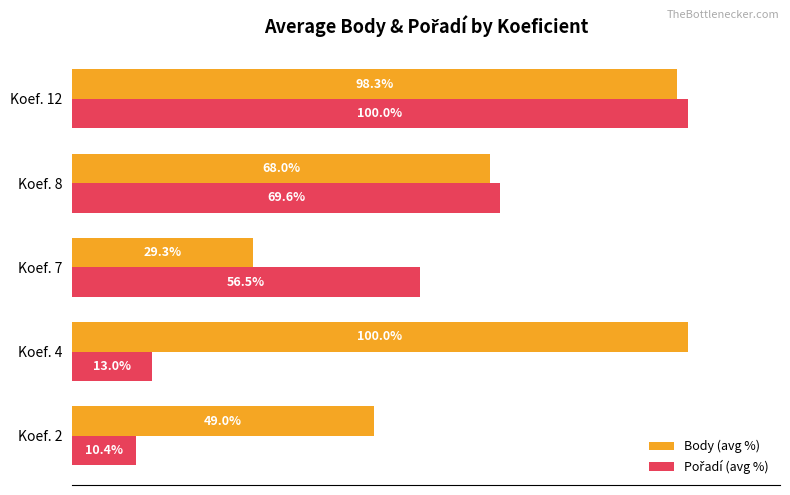

Which category has the highest value in the Body (avg %) series?

Koef. 4